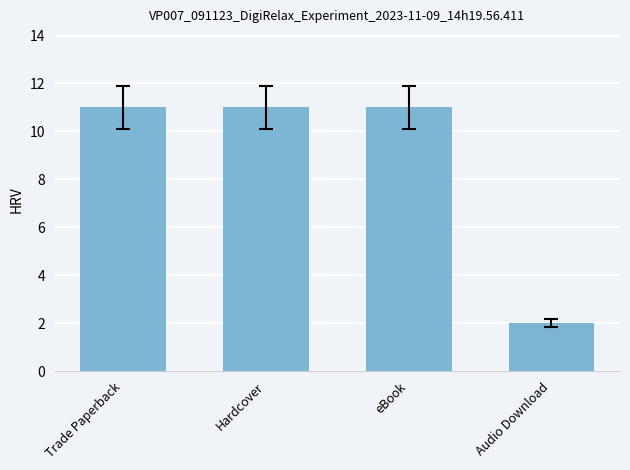

Does the chart contain stacked bars?

No